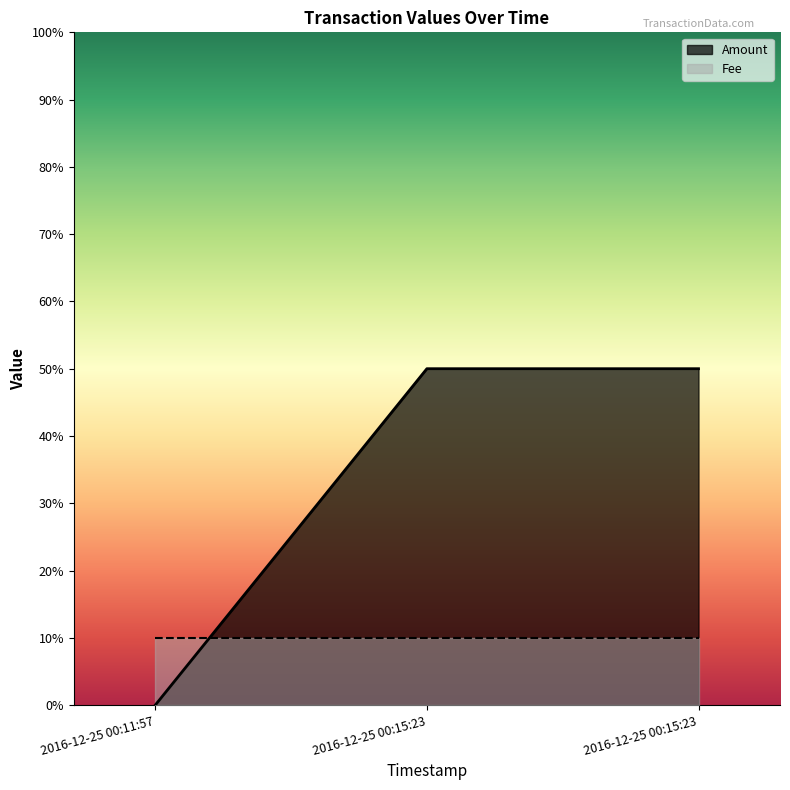

What are all the series names shown in the legend?

Amount, Fee